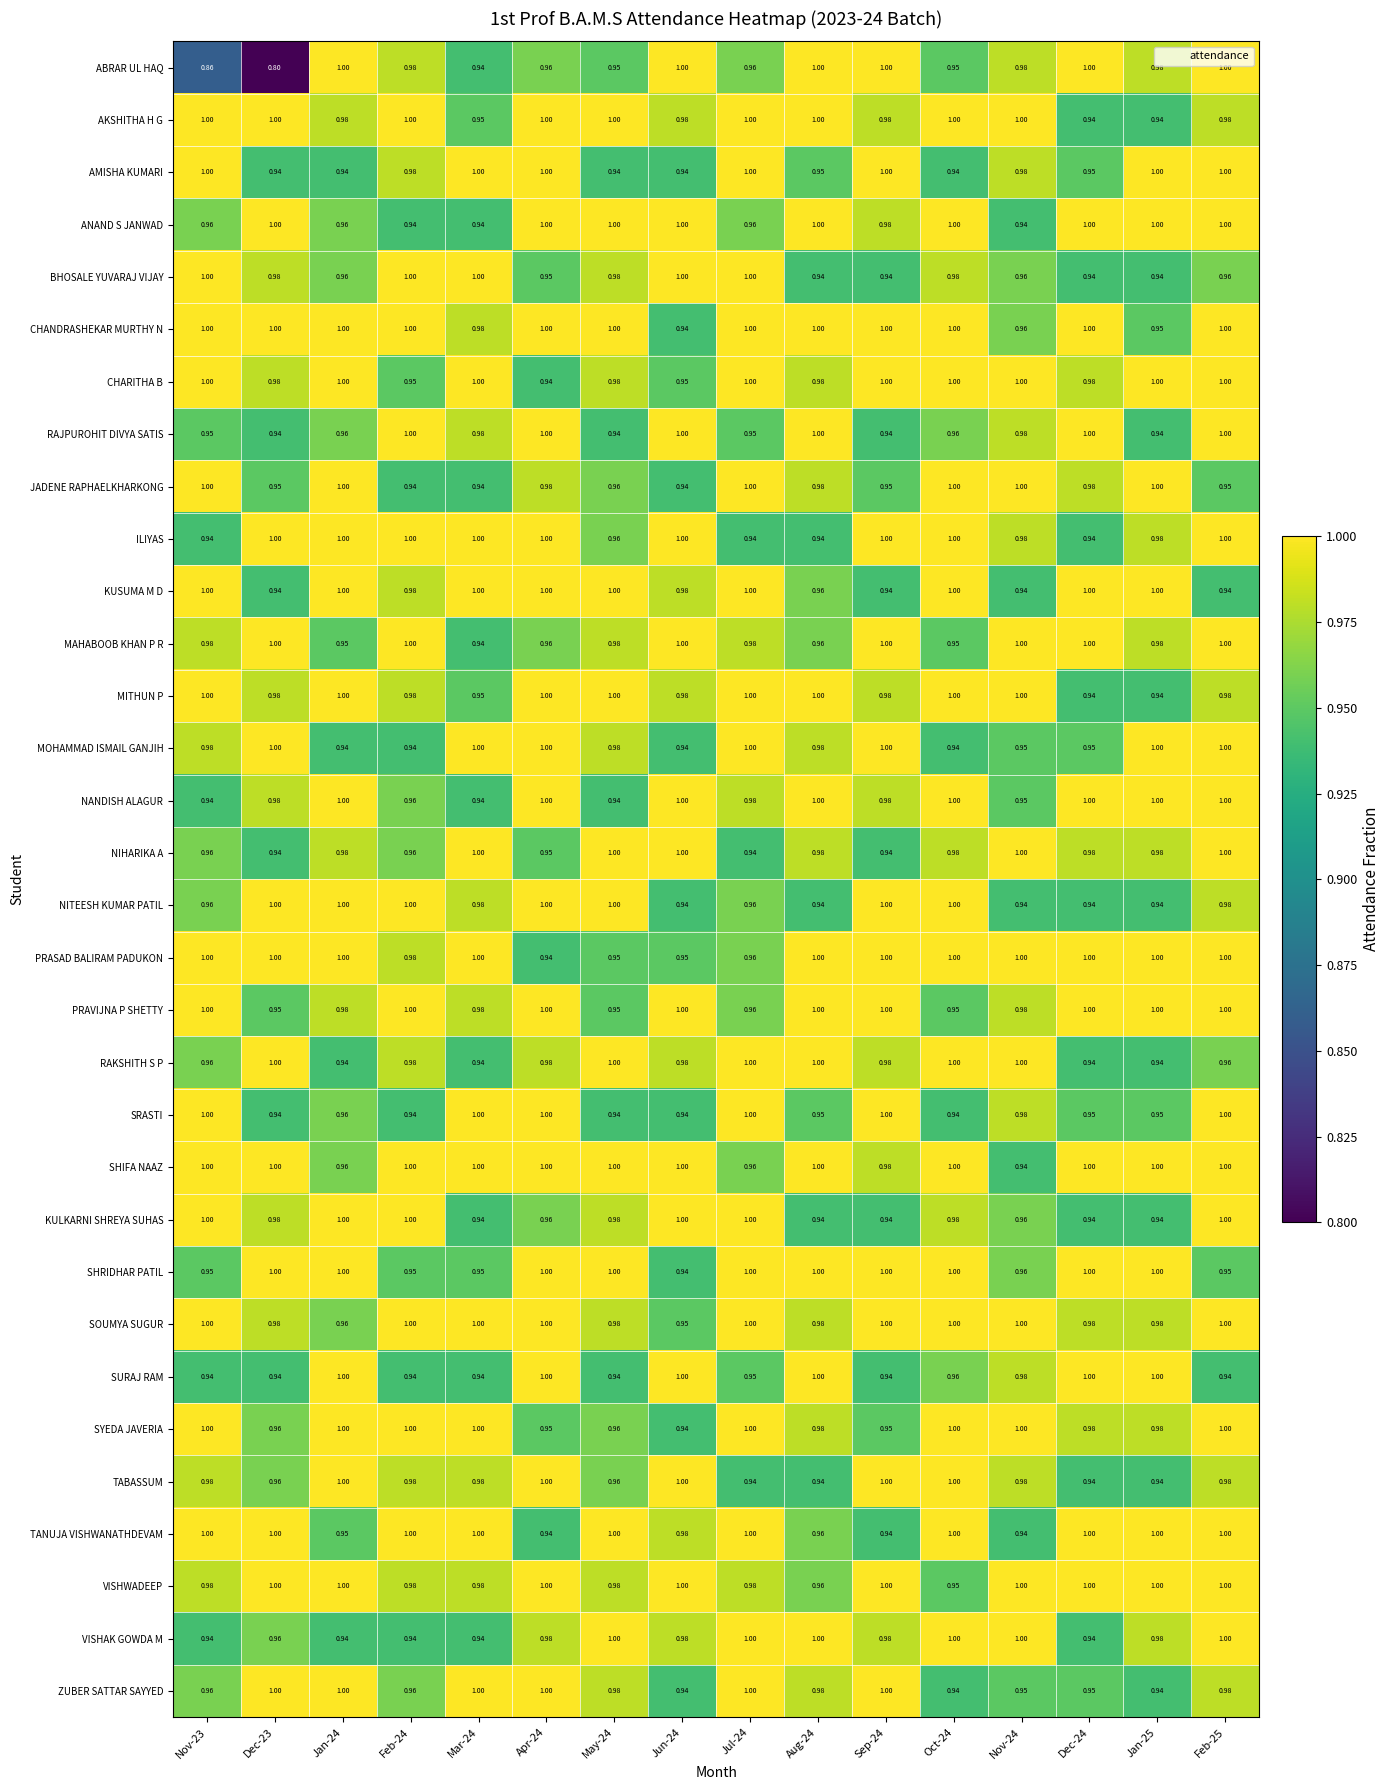

Which series has the largest total across all categories?

SHIFA NAAZ